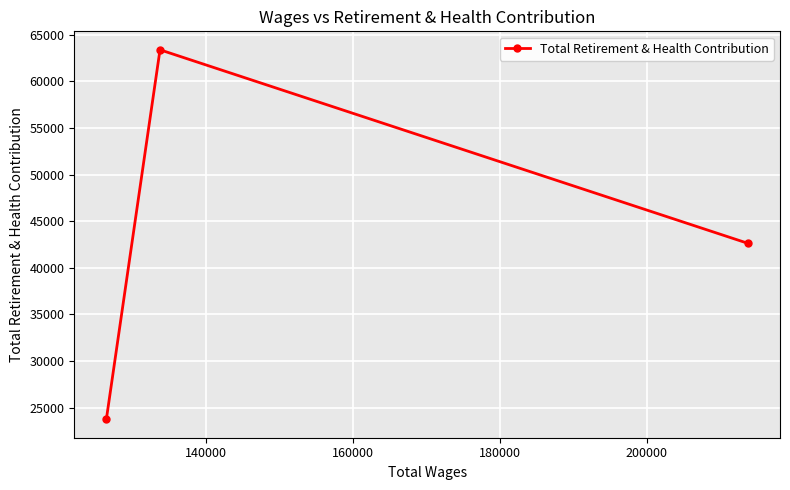

What is the greatest value displayed?

63363